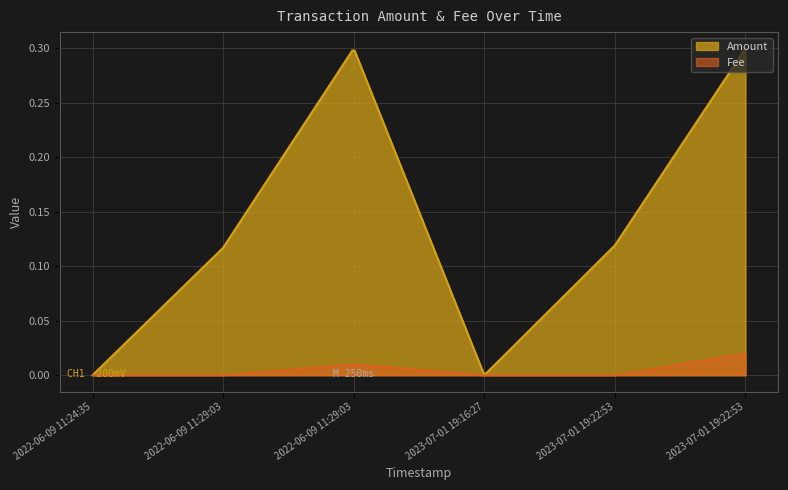

Which category has the lowest value in the Amount series?

2022-06-09 11:24:35